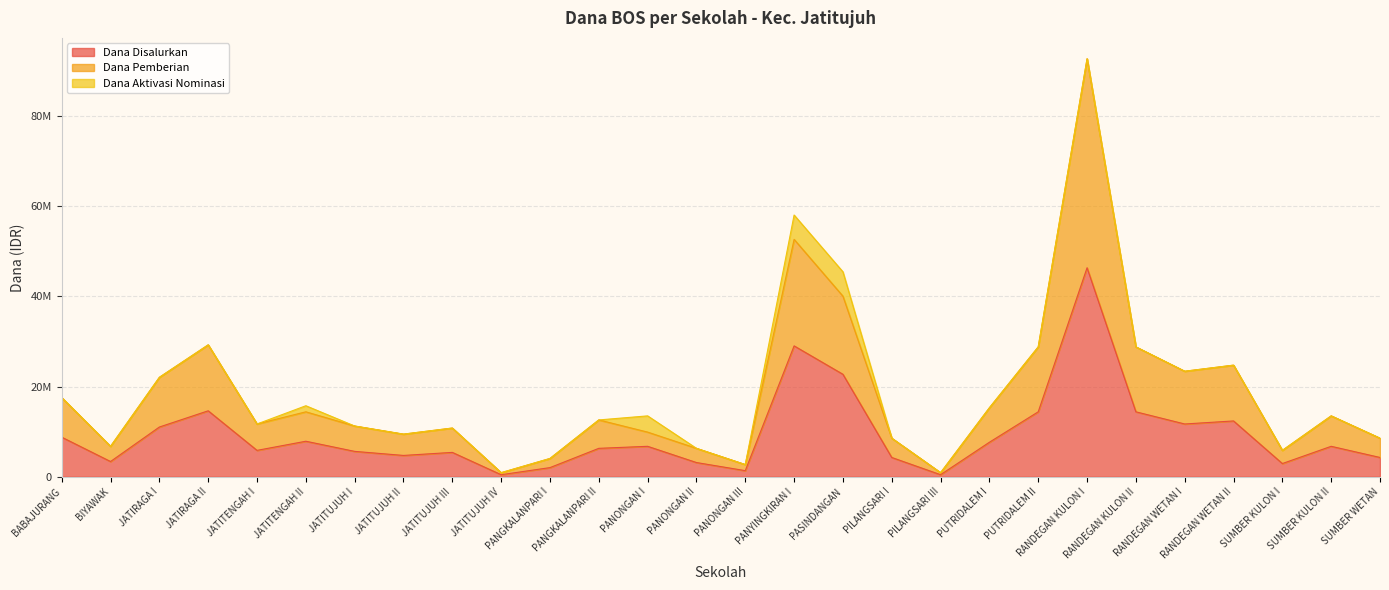

List the labels in order of Dana Pemberian value, largest first.

RANDEGAN KULON I, PANYINGKIRAN I, PASINDANGAN, JATIRAGA II, PUTRIDALEM II, RANDEGAN KULON II, RANDEGAN WETAN II, RANDEGAN WETAN I, JATIRAGA I, BABAJURANG, PUTRIDALEM I, JATITENGAH II, SUMBER KULON II, PANGKALANPARI II, JATITENGAH I, JATITUJUH I, JATITUJUH III, PANONGAN I, JATITUJUH II, PILANGSARI I, SUMBER WETAN, BIYAWAK, PANONGAN II, SUMBER KULON I, PANGKALANPARI I, PANONGAN III, JATITUJUH IV, PILANGSARI III